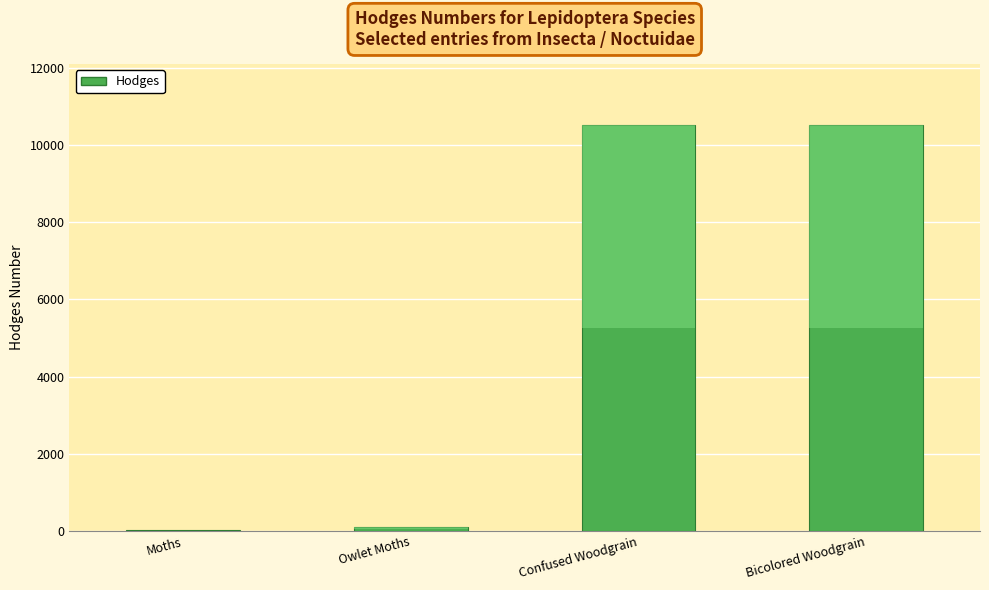

Is it true that the value at Confused Woodgrain is 10521.0?

True